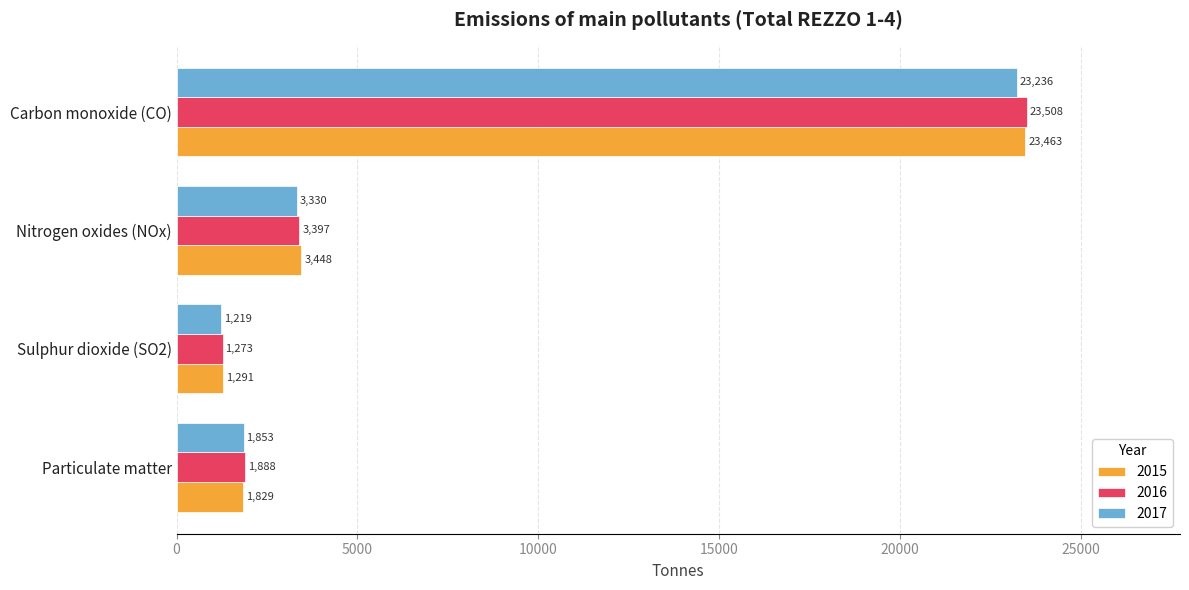

At which label does 2016 reach its minimum?

Sulphur dioxide (SO2)